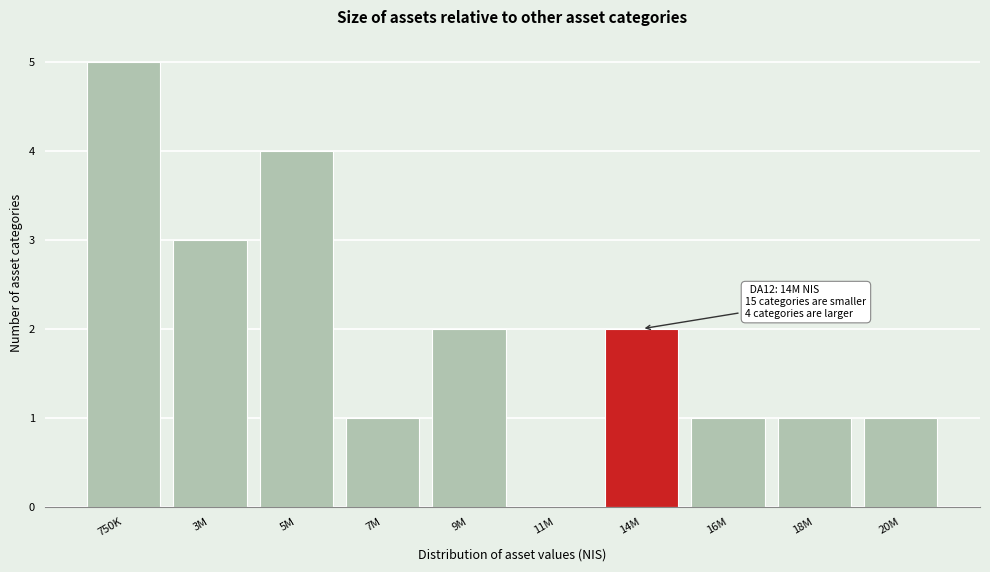

Reading right to left, extract all data points from this chart.

20M=1	18M=1	16M=1	14M=2	11M=0	9M=2	7M=1	5M=4	3M=3	750K=5